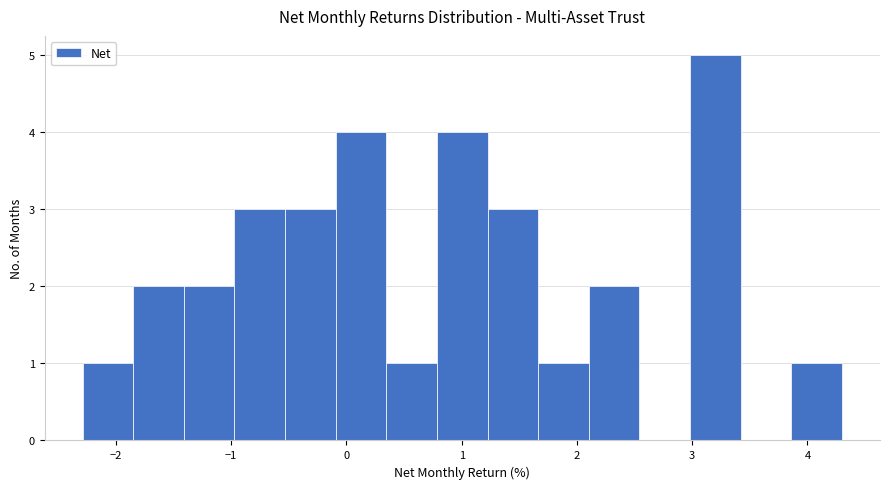

Which range on the x-axis has the tallest bar?

3.0 to 3.4